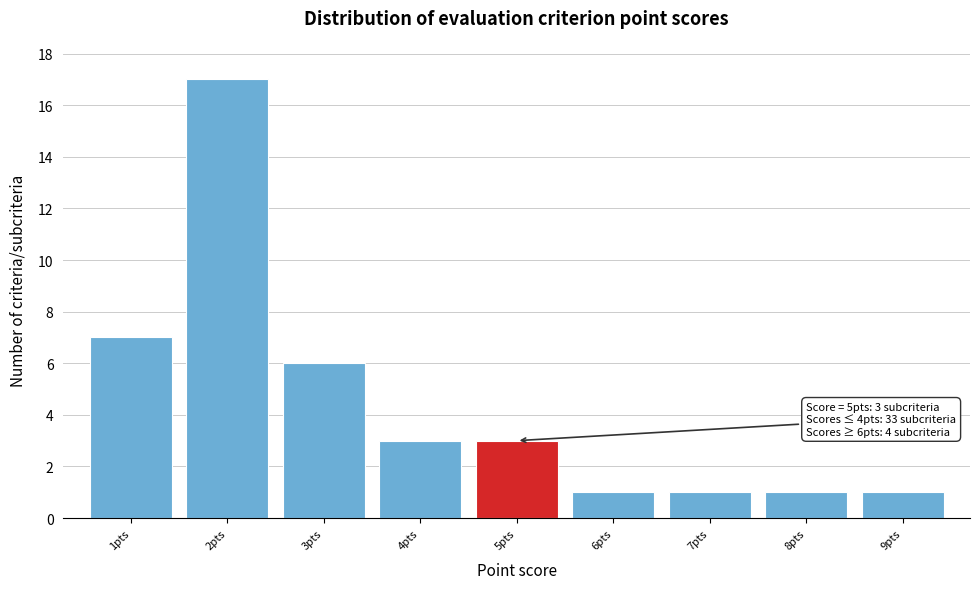

Over which range of the x-axis is the bar tallest?

1.5 to 2.5